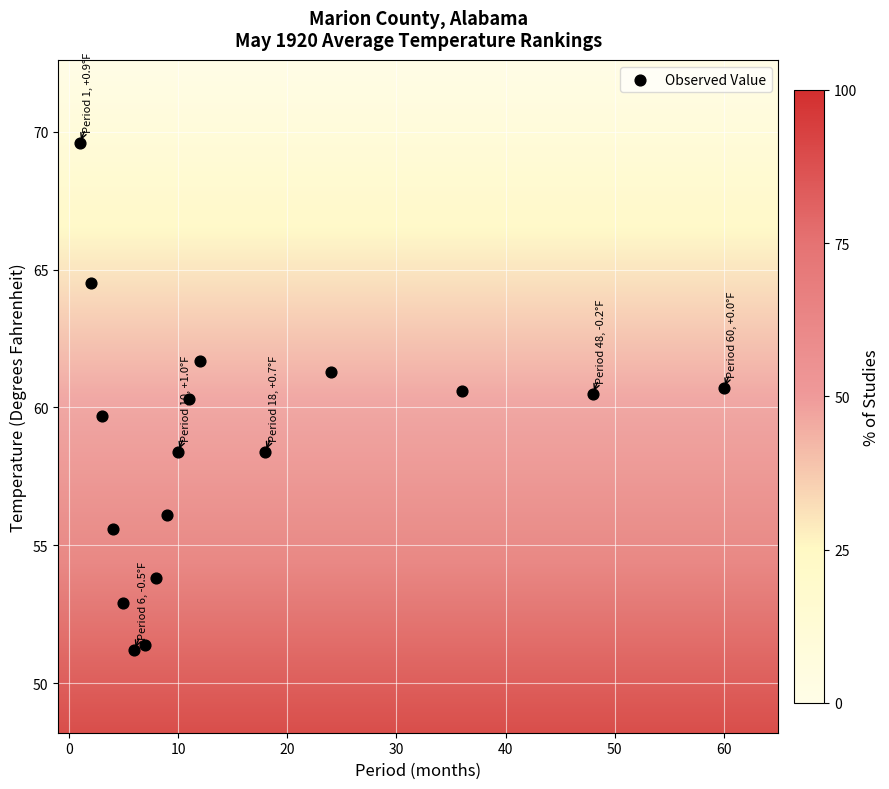

What is the range of Y values (max minus min)?

18.4